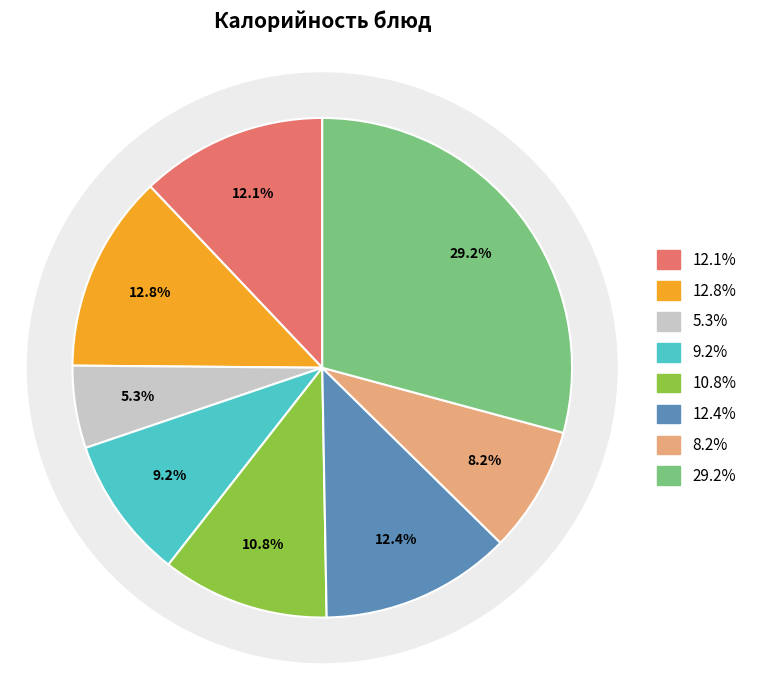

Is Щи по-Уральски the majority of the pie?

No